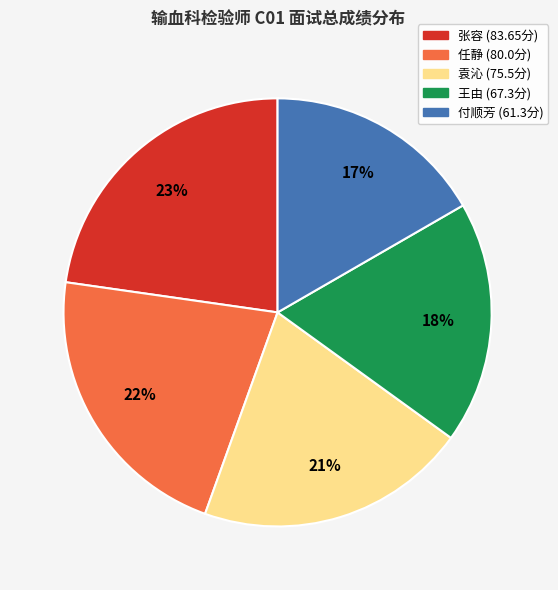

Combined, do 王由 and 张容 account for over 50%?

No